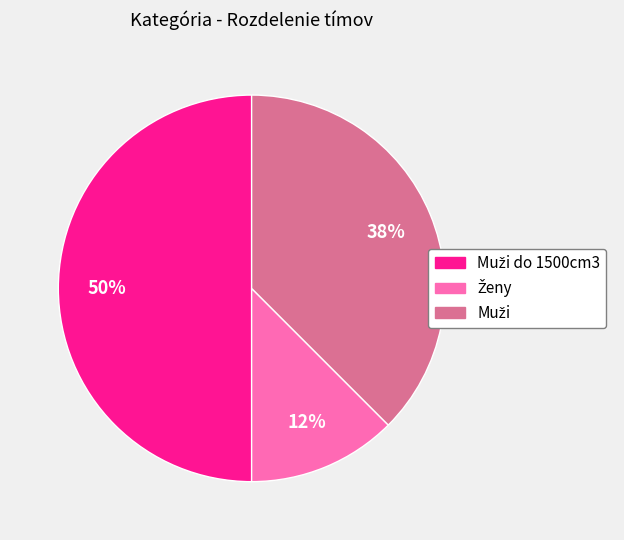

How many slices are in this pie chart?

3